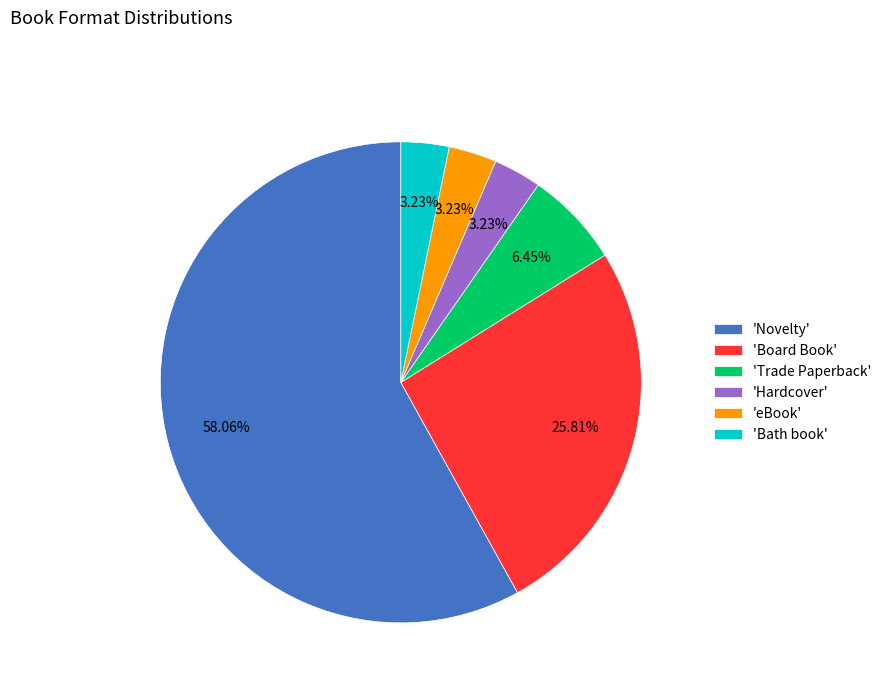

Does any single category account for the majority?

Yes